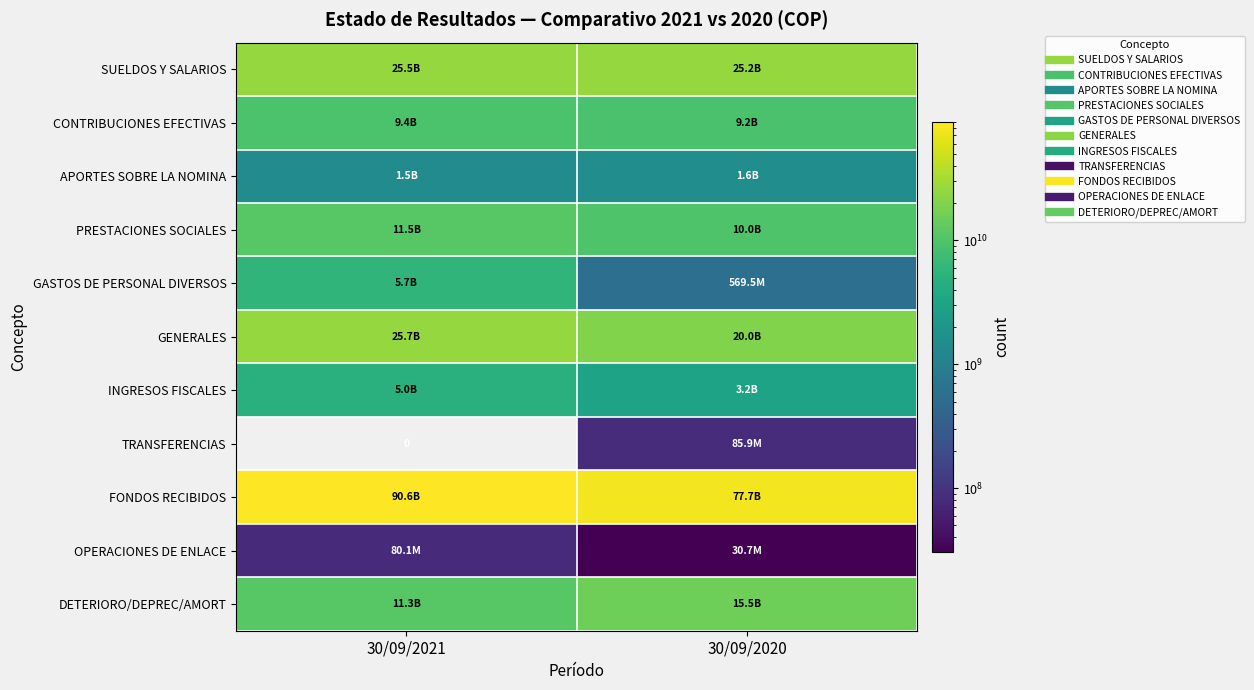

At which category is the sum across all series the highest?

30/09/2021